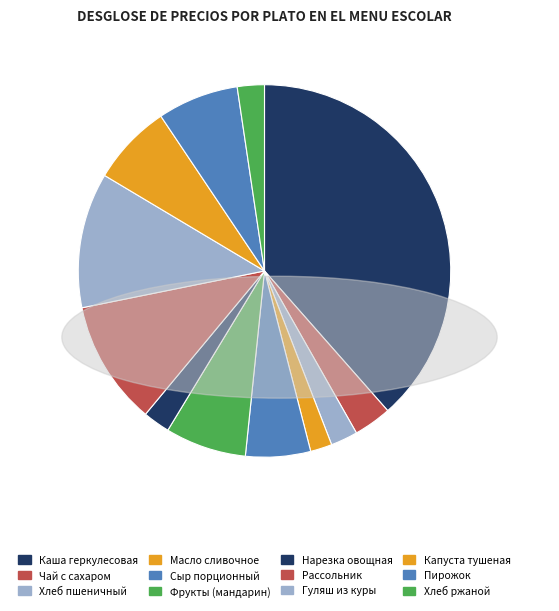

Is there a majority slice in this chart?

No